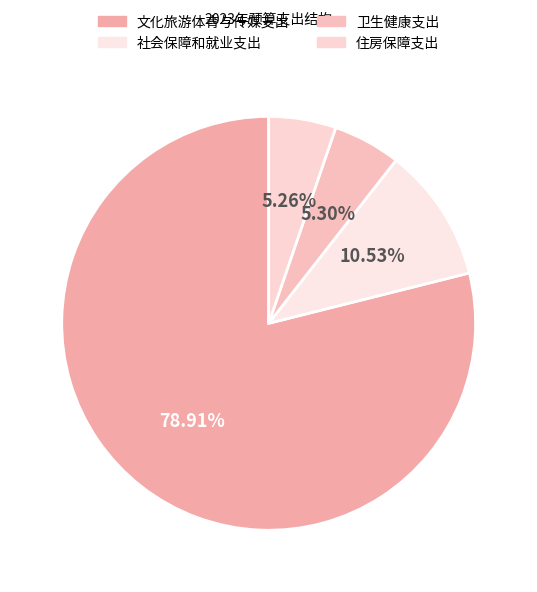

Is 文化旅游体育与传媒支出 the majority of the pie?

Yes